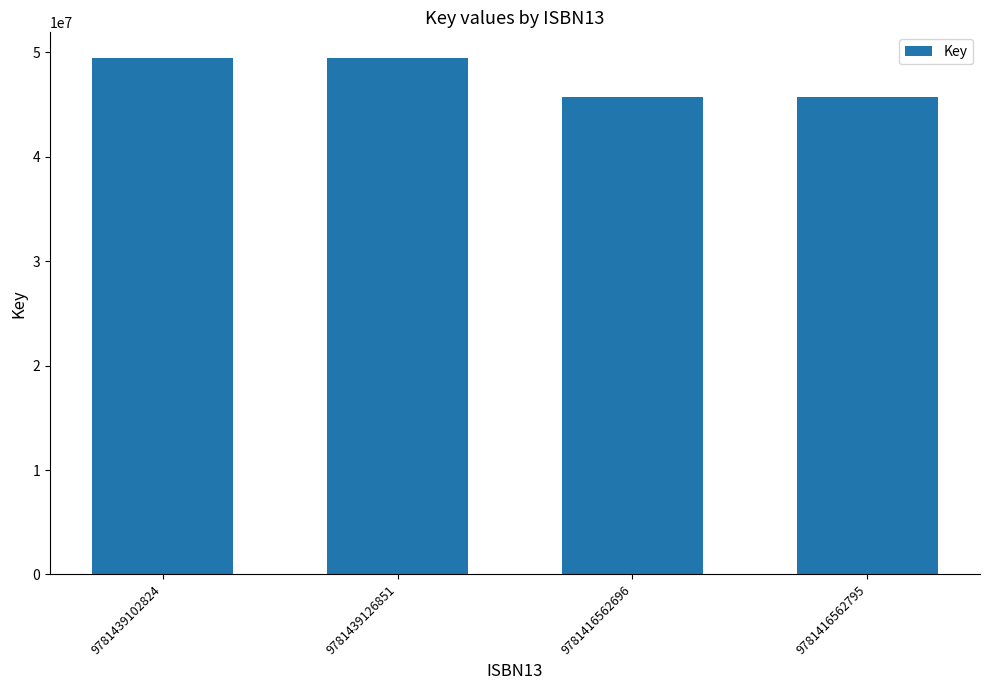

Does the chart contain any negative values?

No